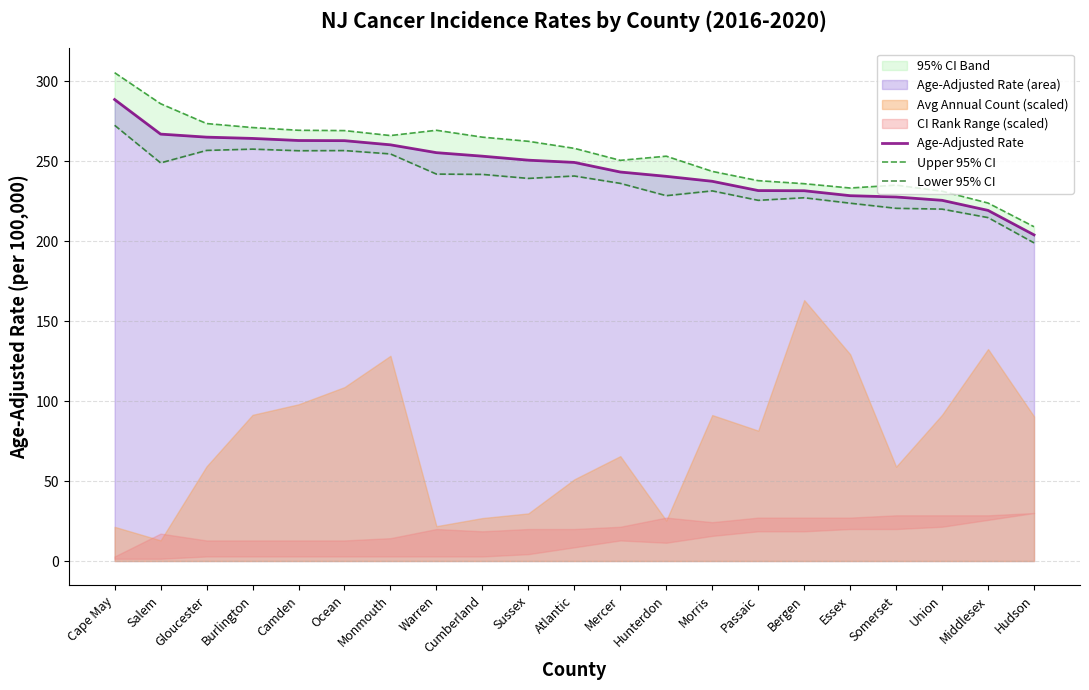

What is the approximate value of Age-Adjusted Rate at Warren?

255.3